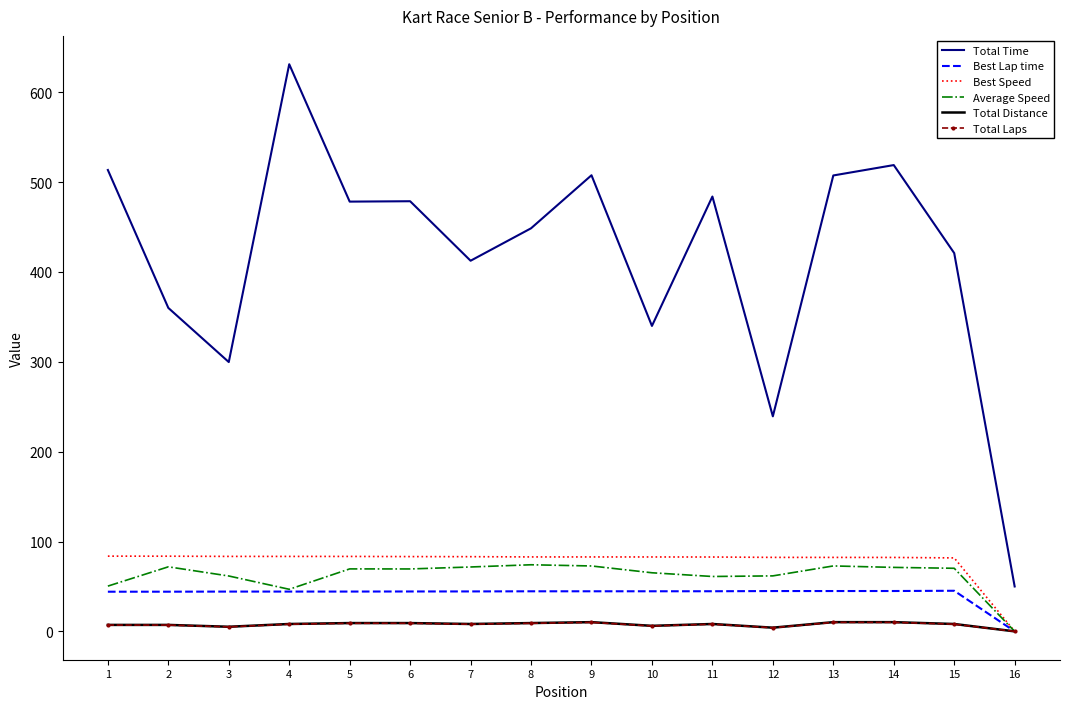

How many values in the Best Speed series exceed 82?

14